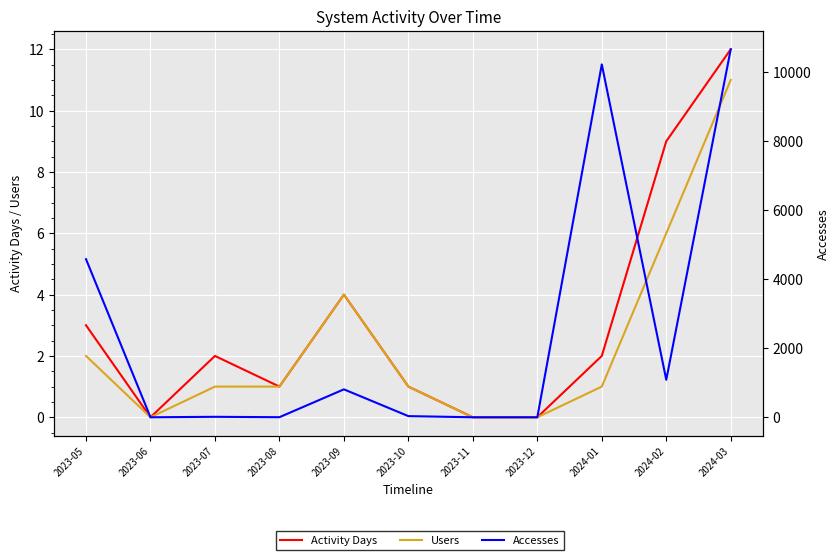

Which category has the lowest value in the Activity Days series?

2023-06